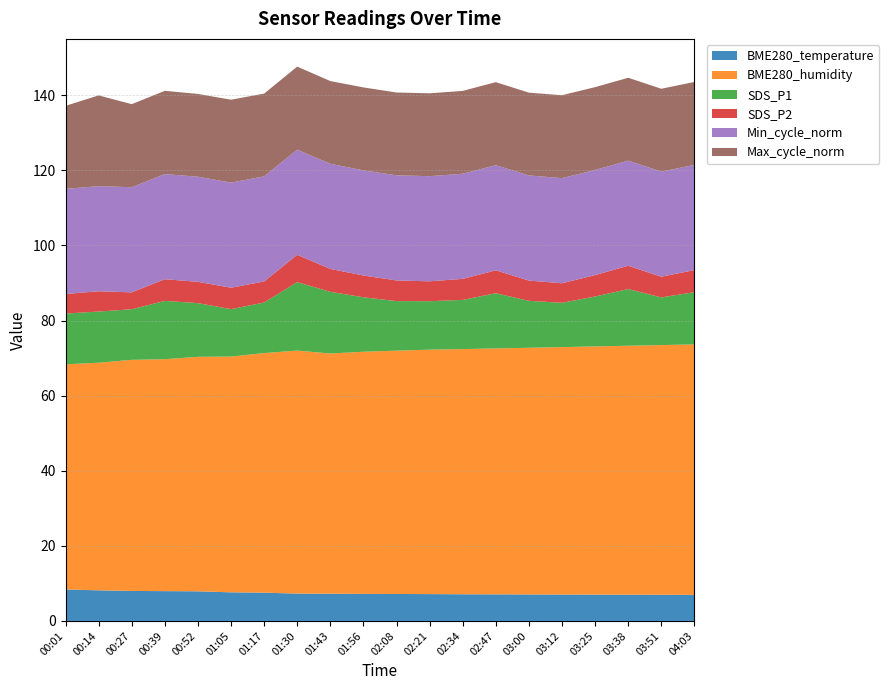

Reading left to right, list all the values displayed in this chart.

BME280_temperature: 8.4	8.2	8.0	7.9	7.9	7.6	7.5	7.3	7.2	7.2	7.2	7.2	7.1	7.1	7.0	7.0	7.0	7.0	7.0	7.0
BME280_humidity: 60.0	60.6	61.5	61.8	62.5	62.8	63.8	64.7	64.0	64.5	64.8	65.1	65.3	65.5	65.7	65.9	66.1	66.3	66.5	66.7
SDS_P1: 13.5	13.6	13.5	15.5	14.3	12.6	13.5	18.2	16.4	14.5	13.2	12.9	13.1	14.7	12.5	11.8	13.3	15.1	12.7	13.9
SDS_P2: 5.2	5.4	4.5	5.8	5.7	5.7	5.6	7.3	6.1	5.8	5.5	5.3	5.6	6.1	5.4	5.2	5.7	6.2	5.5	5.9
Min_cycle_norm: 28.0	28.0	28.0	28.0	28.0	28.0	28.0	28.0	28.0	28.0	28.0	28.0	28.0	28.0	28.0	28.0	28.0	28.0	28.0	28.0
Max_cycle_norm: 22.1	24.2	22.1	22.2	22.0	22.1	22.0	22.1	22.0	22.1	22.1	22.1	22.1	22.1	22.0	22.1	22.1	22.1	22.1	22.1